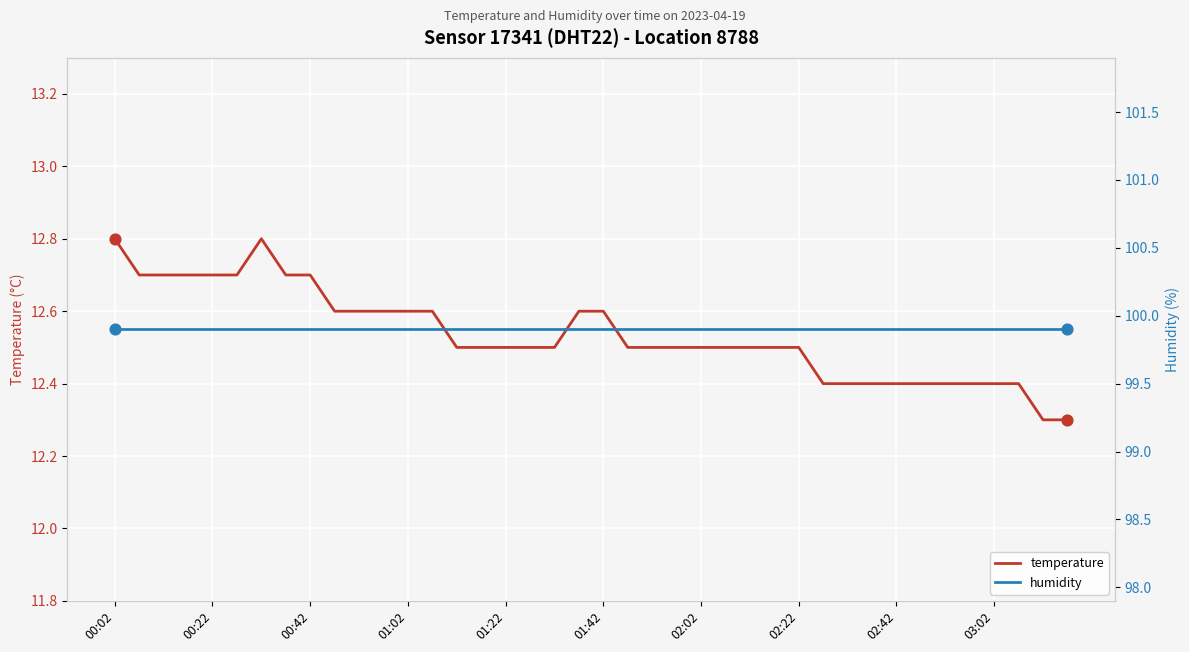

What are all the series names shown in the legend?

temperature, humidity